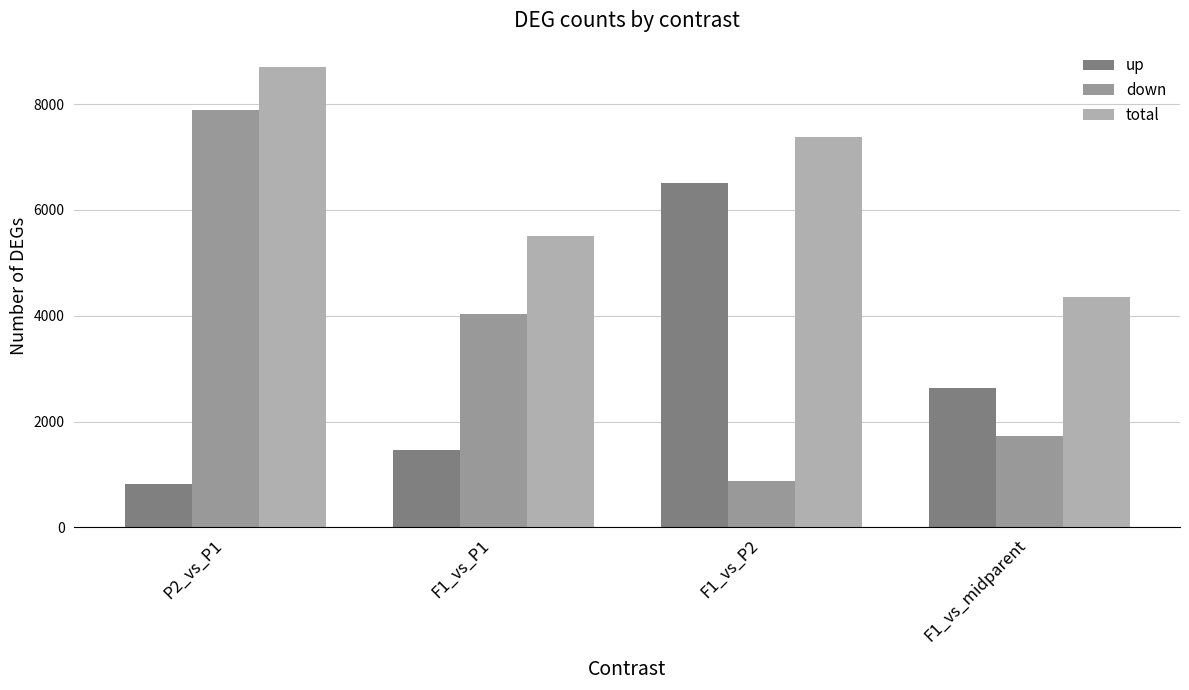

What position from the left is F1_vs_P1?

2